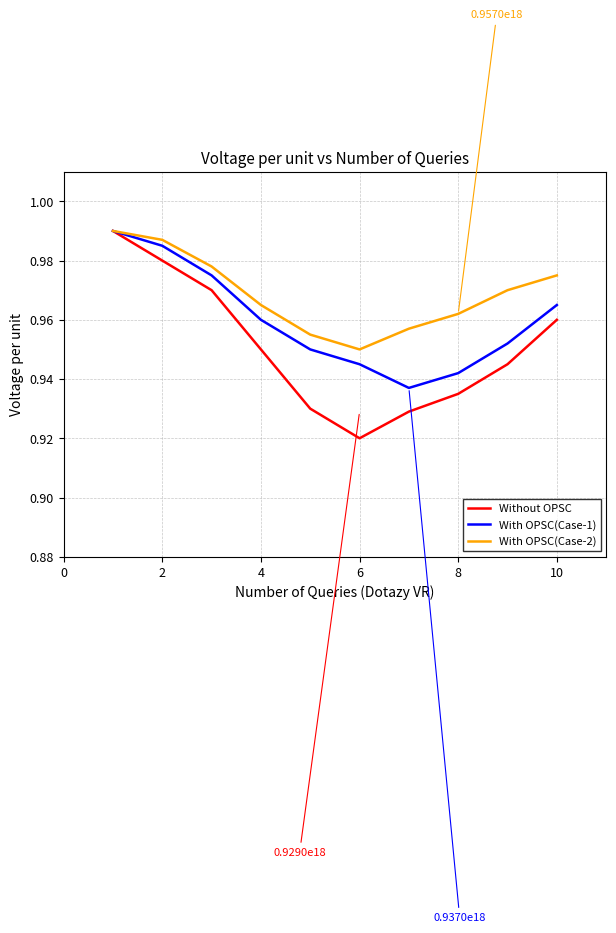

List the series in order of their overall mean, lowest first.

Without OPSC, With OPSC(Case-1), With OPSC(Case-2)